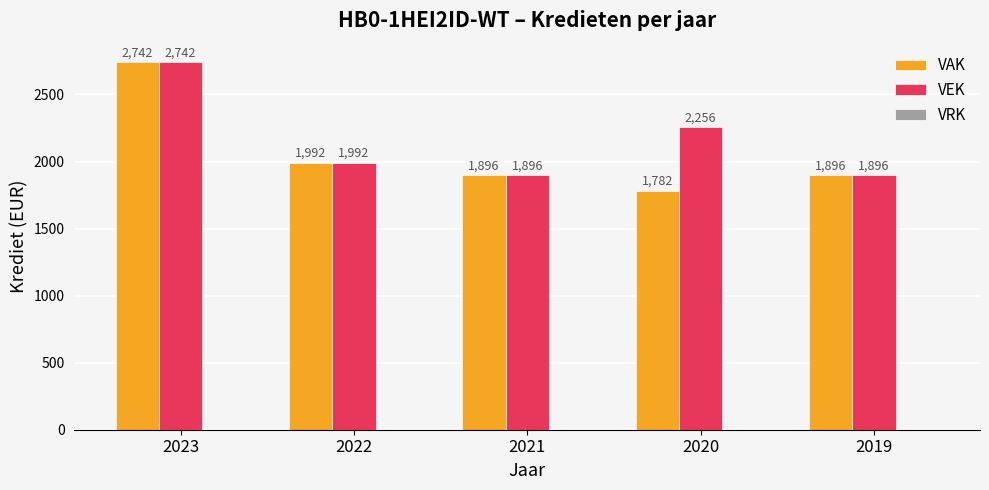

At which category is the sum across all series the highest?

2023